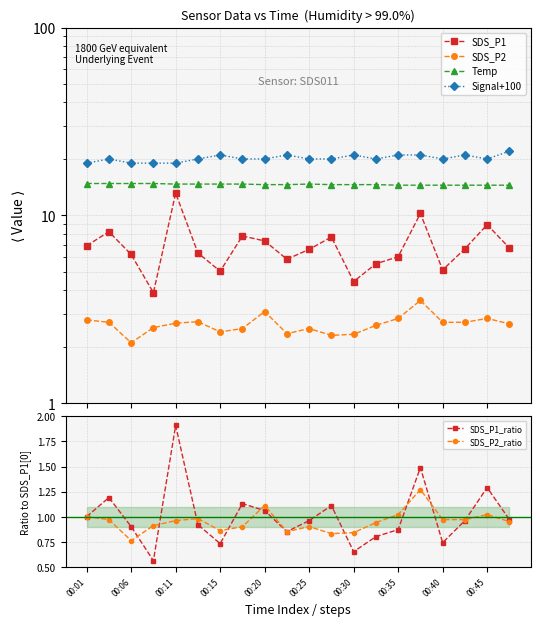

At how many categories does at least one series exceed 7?

20